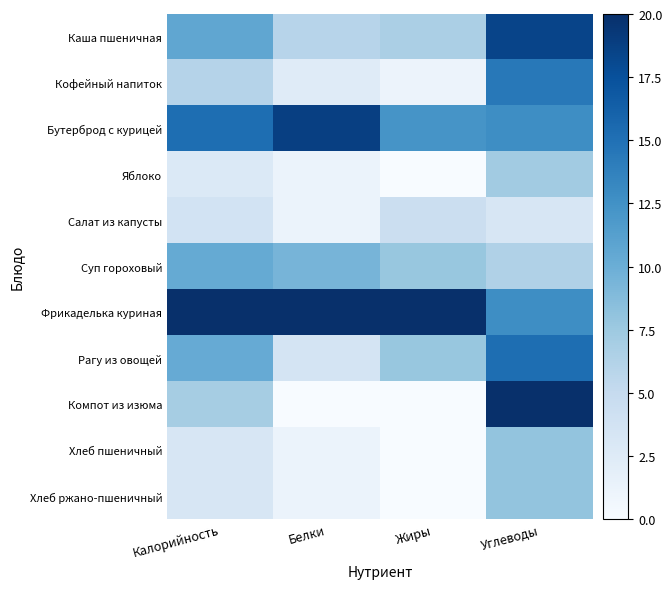

At which category is the sum across all series the highest?

Углеводы